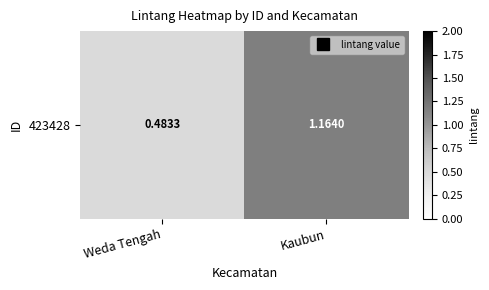

List the labels in order of value, largest first.

Kaubun, Weda Tengah